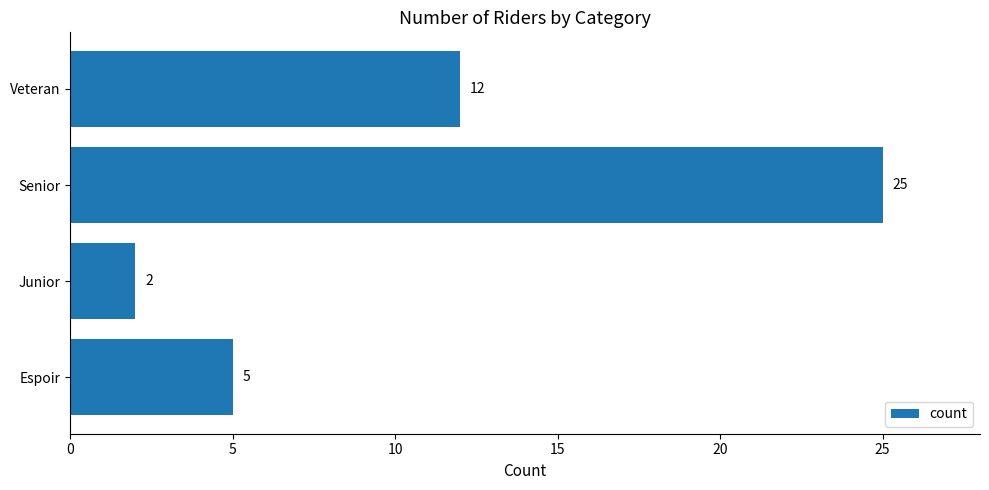

The chart shows a value of 18 at Veteran. True or false?

False